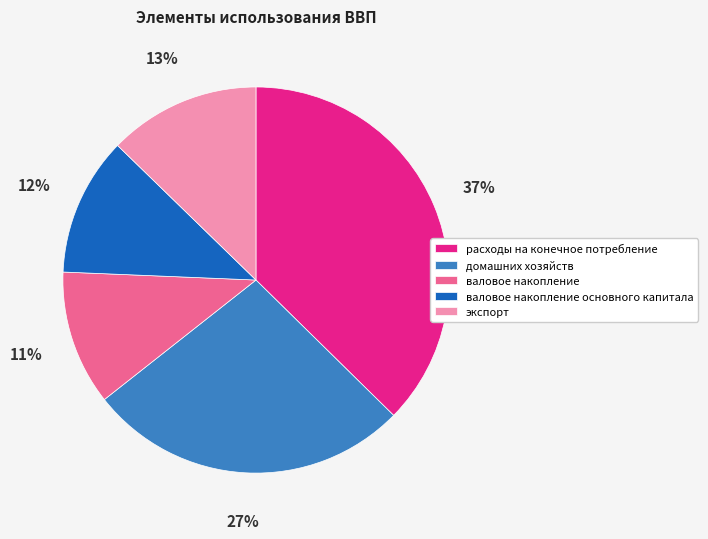

Does экспорт represent more than half of the total?

No